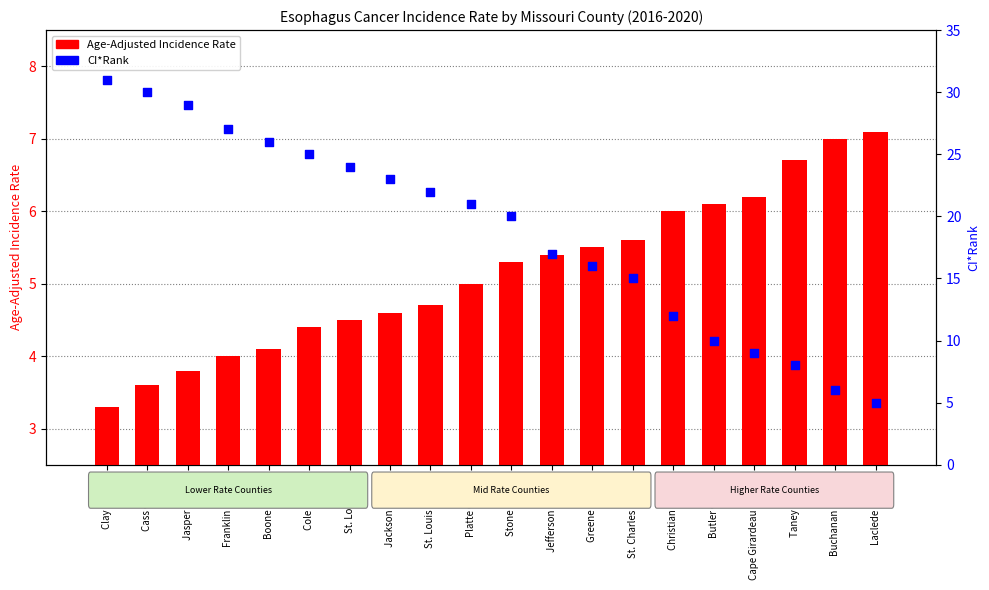

Which series contains the highest Y value?

CI*Rank